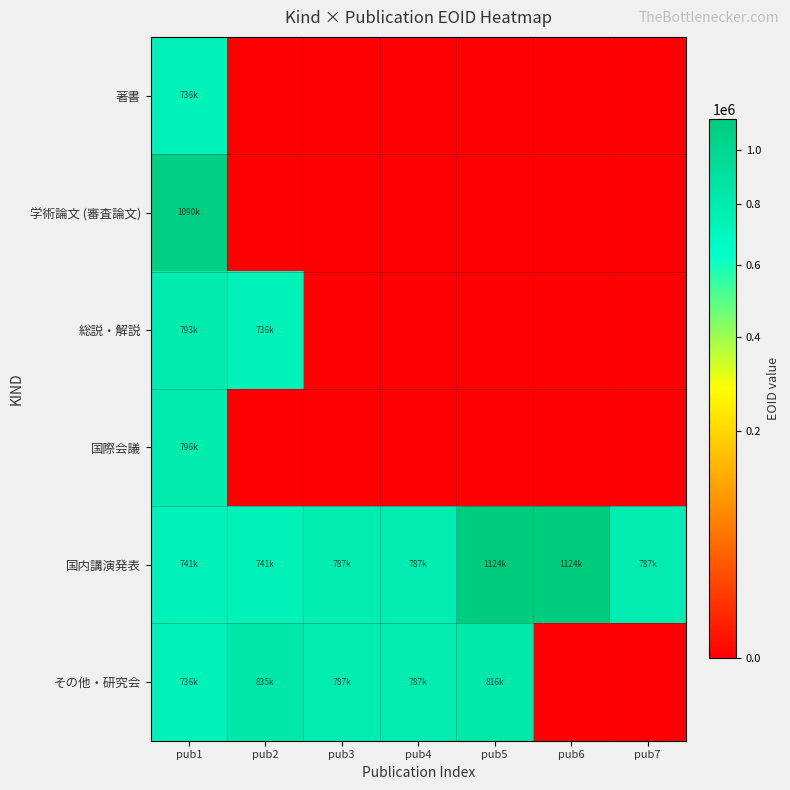

Which series has the widest spread of values?

学術論文 (審査論文)